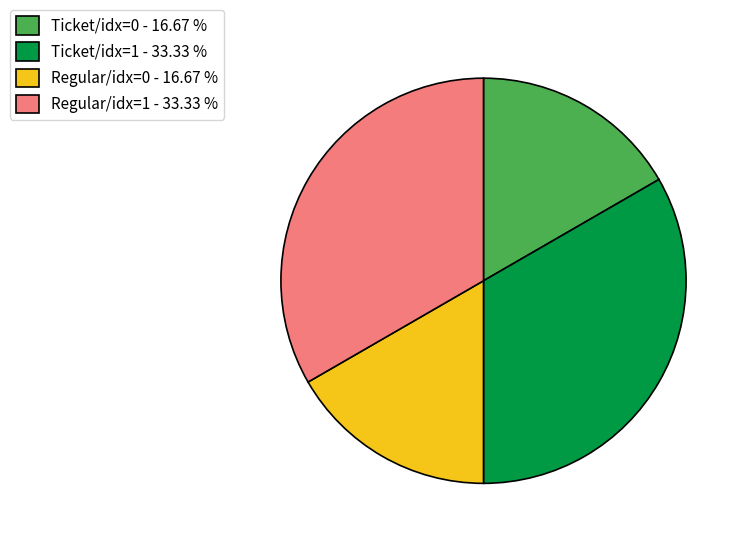

Does Regular/idx=1 - 33.33 % represent more than half of the total?

No